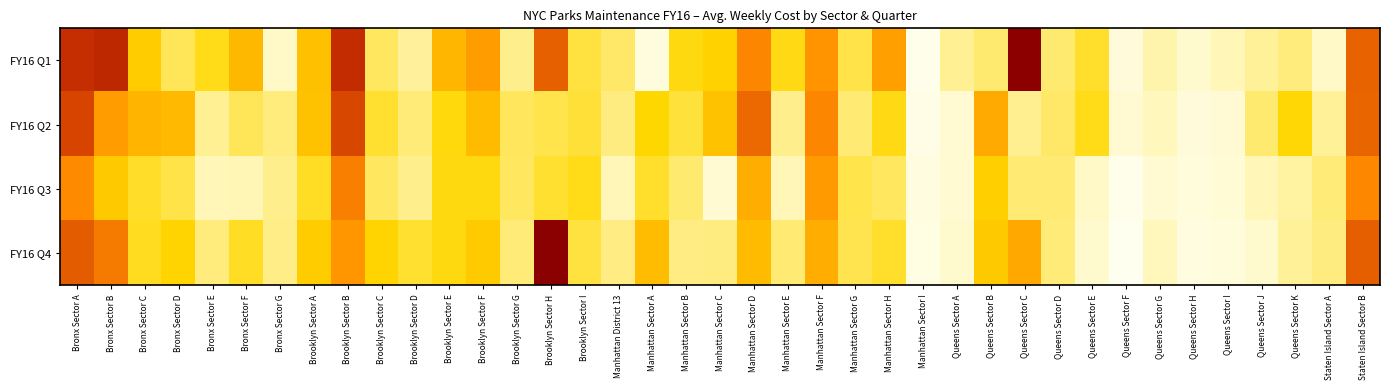

Reading left to right, list all the values displayed in this chart.

FY16 Q1: Bronx Sector A=46494	Bronx Sector B=47530	Bronx Sector C=26201	Bronx Sector D=20406	Bronx Sector E=23643	Bronx Sector F=29104	Bronx Sector G=14775	Brooklyn Sector A=27934	Brooklyn Sector B=46893	Brooklyn Sector C=19948	Brooklyn Sector D=16971	Brooklyn Sector E=29231	Brooklyn Sector F=32625	Brooklyn Sector G=17778	Brooklyn Sector H=40104	Brooklyn Sector I=21641	Manhattan District 13=19680	Manhattan Sector A=9387	Manhattan Sector B=24006	Manhattan Sector C=25365	Manhattan Sector D=35819	Manhattan Sector E=23778	Manhattan Sector F=33945	Manhattan Sector G=21307	Manhattan Sector H=32387	Manhattan Sector I=6003	Queens Sector A=17449	Queens Sector B=19172	Queens Sector C=55549	Queens Sector D=19283	Queens Sector E=22548	Queens Sector F=10596	Queens Sector G=16175	Queens Sector H=14065	Queens Sector I=15618	Queens Sector J=17227	Queens Sector K=18504	Staten Island Sector A=14860	Staten Island Sector B=39752
FY16 Q2: Bronx Sector A=43451	Bronx Sector B=32964	Bronx Sector C=29433	Bronx Sector D=28934	Bronx Sector E=17389	Bronx Sector F=20421	Bronx Sector G=18625	Brooklyn Sector A=27655	Brooklyn Sector B=42963	Brooklyn Sector C=22329	Brooklyn Sector D=18815	Brooklyn Sector E=24193	Brooklyn Sector F=28591	Brooklyn Sector G=20129	Brooklyn Sector H=21107	Brooklyn Sector I=21954	Manhattan District 13=18443	Manhattan Sector A=24935	Manhattan Sector B=21729	Manhattan Sector C=27654	Manhattan Sector D=39162	Manhattan Sector E=17723	Manhattan Sector F=35657	Manhattan Sector G=18951	Manhattan Sector H=23928	Manhattan Sector I=7291	Queens Sector A=12914	Queens Sector B=30975	Queens Sector C=17615	Queens Sector D=19627	Queens Sector E=23656	Queens Sector F=13301	Queens Sector G=15441	Queens Sector H=10756	Queens Sector I=12790	Queens Sector J=19132	Queens Sector K=24726	Staten Island Sector A=17124	Staten Island Sector B=39548
FY16 Q3: Bronx Sector A=35223	Bronx Sector B=26664	Bronx Sector C=22794	Bronx Sector D=21270	Bronx Sector E=15531	Bronx Sector F=15814	Bronx Sector G=17714	Brooklyn Sector A=23036	Brooklyn Sector B=36606	Brooklyn Sector C=20085	Brooklyn Sector D=17744	Brooklyn Sector E=24059	Brooklyn Sector F=23993	Brooklyn Sector G=20072	Brooklyn Sector H=22456	Brooklyn Sector I=23576	Manhattan District 13=15586	Manhattan Sector A=22583	Manhattan Sector B=19279	Manhattan Sector C=13096	Manhattan Sector D=30574	Manhattan Sector E=15673	Manhattan Sector F=33136	Manhattan Sector G=21046	Manhattan Sector H=19968	Manhattan Sector I=8871	Queens Sector A=13408	Queens Sector B=25948	Queens Sector C=19080	Queens Sector D=18966	Queens Sector E=14832	Queens Sector F=5627	Queens Sector G=13008	Queens Sector H=9908	Queens Sector I=11917	Queens Sector J=15592	Queens Sector K=16719	Staten Island Sector A=18719	Staten Island Sector B=35439
FY16 Q4: Bronx Sector A=40540	Bronx Sector B=37164	Bronx Sector C=23228	Bronx Sector D=25313	Bronx Sector E=18511	Bronx Sector F=22976	Bronx Sector G=18083	Brooklyn Sector A=26338	Brooklyn Sector B=33706	Brooklyn Sector C=25184	Brooklyn Sector D=22521	Brooklyn Sector E=24136	Brooklyn Sector F=26518	Brooklyn Sector G=18766	Brooklyn Sector H=55762	Brooklyn Sector I=21582	Manhattan District 13=18114	Manhattan Sector A=28536	Manhattan Sector B=18161	Manhattan Sector C=18478	Manhattan Sector D=28673	Manhattan Sector E=18941	Manhattan Sector F=30558	Manhattan Sector G=20871	Manhattan Sector H=22565	Manhattan Sector I=8280	Queens Sector A=14414	Queens Sector B=26562	Queens Sector C=31129	Queens Sector D=18840	Queens Sector E=14382	Queens Sector F=4194	Queens Sector G=15361	Queens Sector H=9170	Queens Sector I=9953	Queens Sector J=14606	Queens Sector K=17202	Staten Island Sector A=18342	Staten Island Sector B=40396